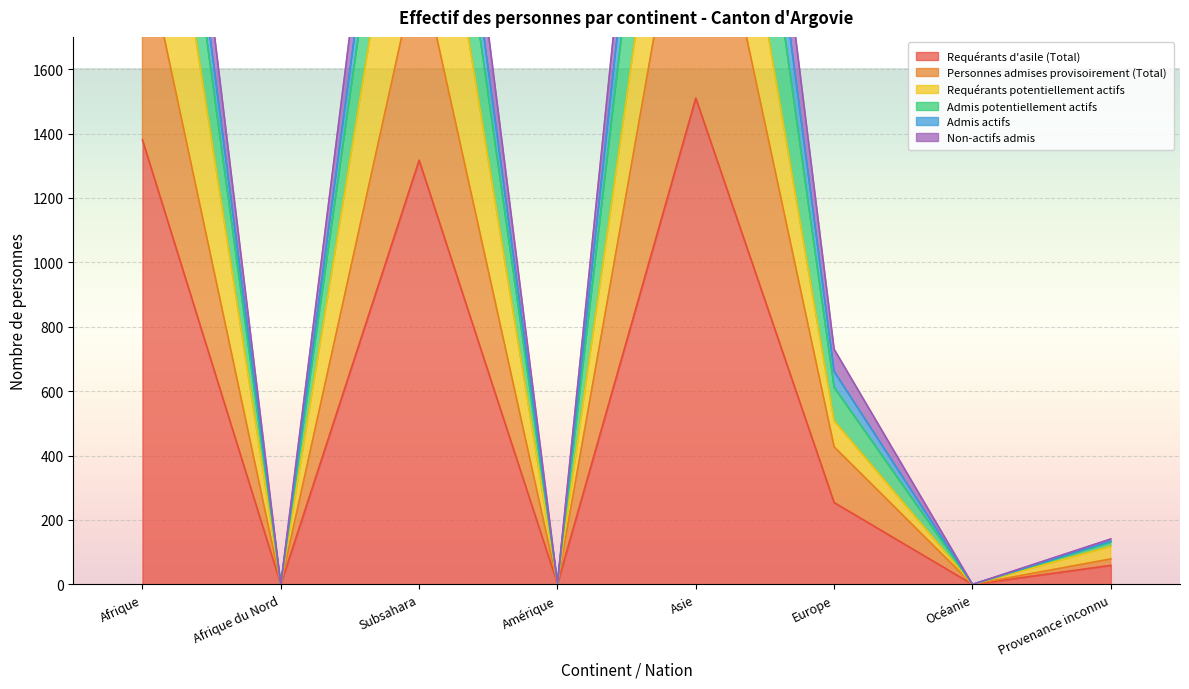

The Requérants d'asile (Total) series shows 1317 at Subsahara. True or false?

True